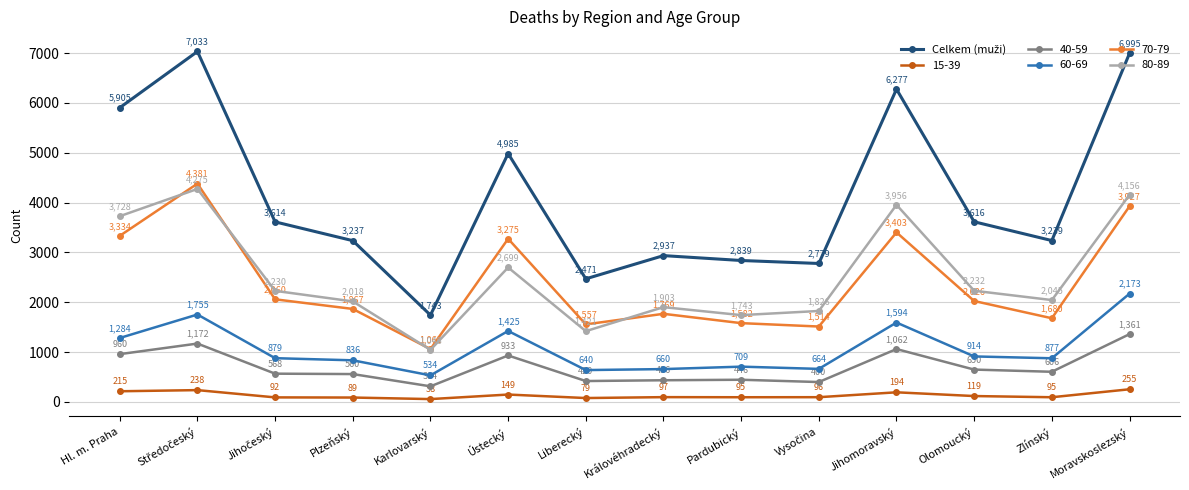

What is the total value across all series at Ústecký?

13466